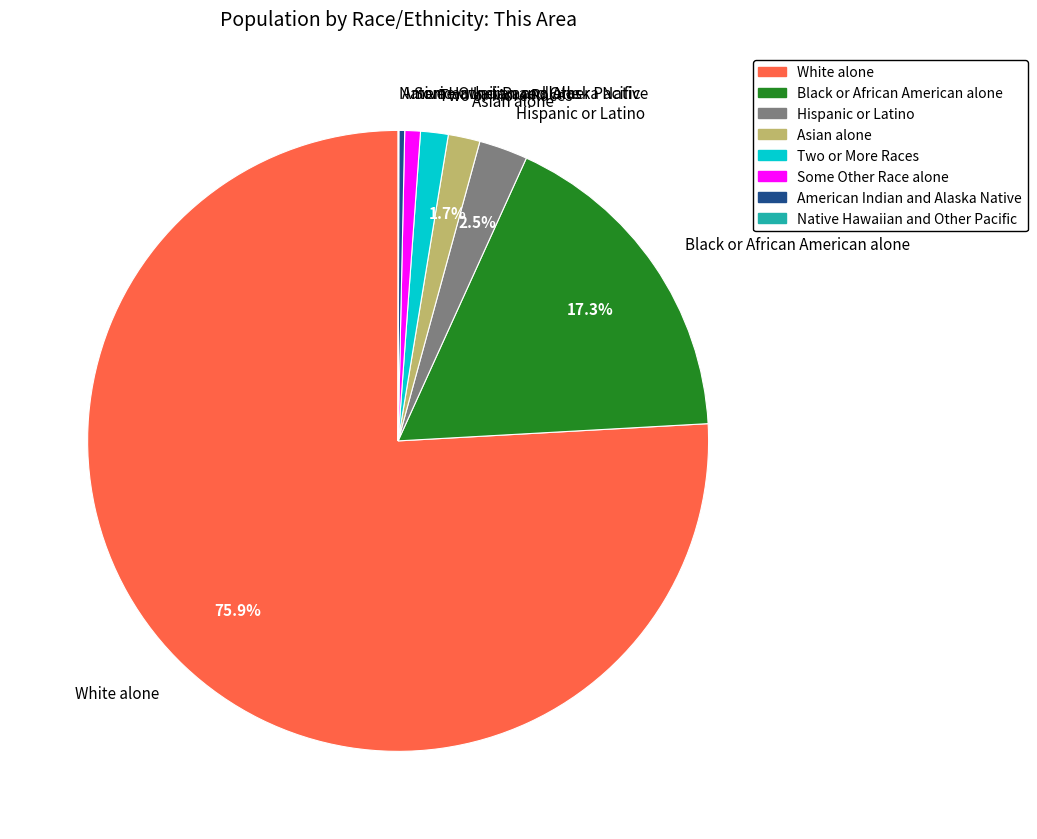

Does Two or More Races represent more than half of the total?

No